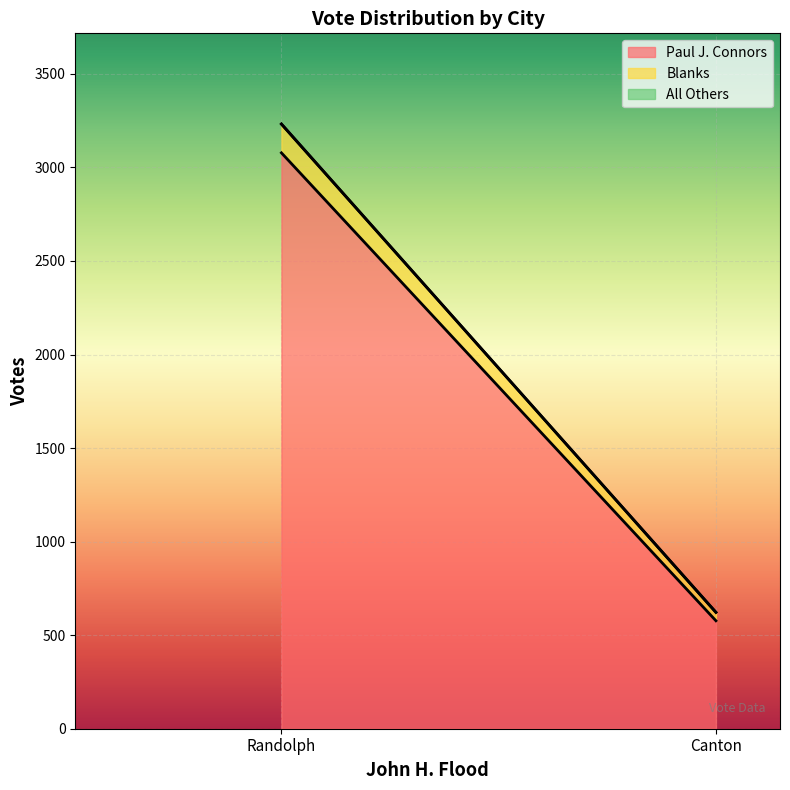

What is the lowest value of the Paul J. Connors series?

577